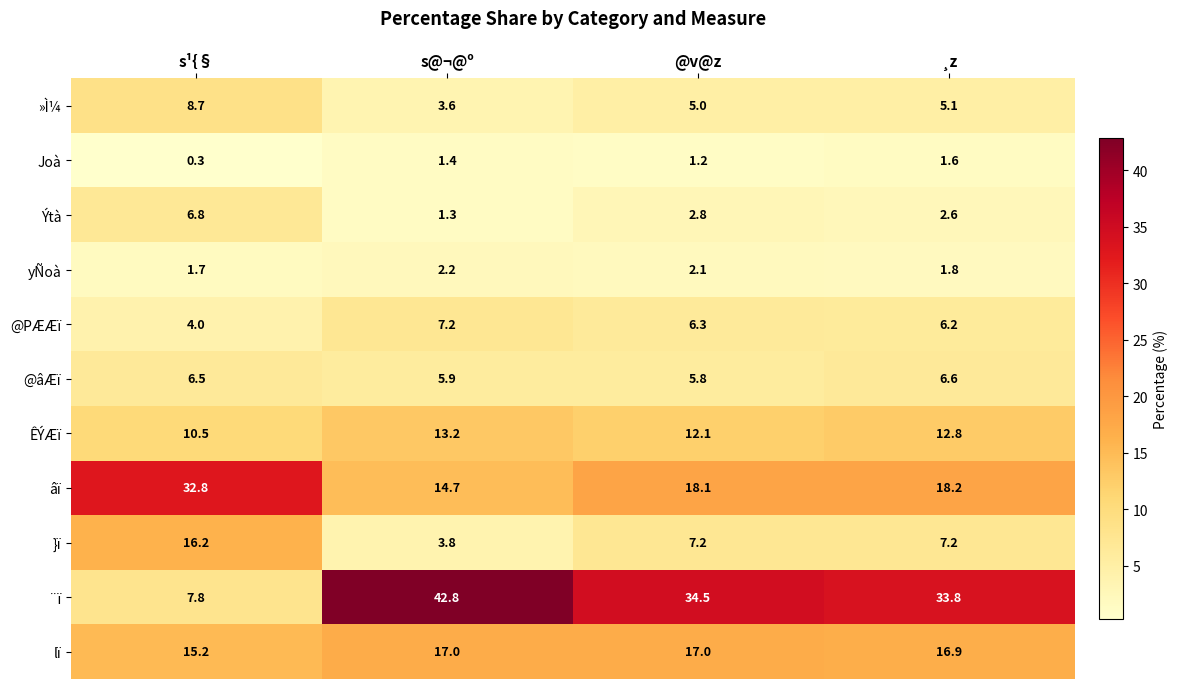

Read the ¨ï value at s@¬@º.

42.8